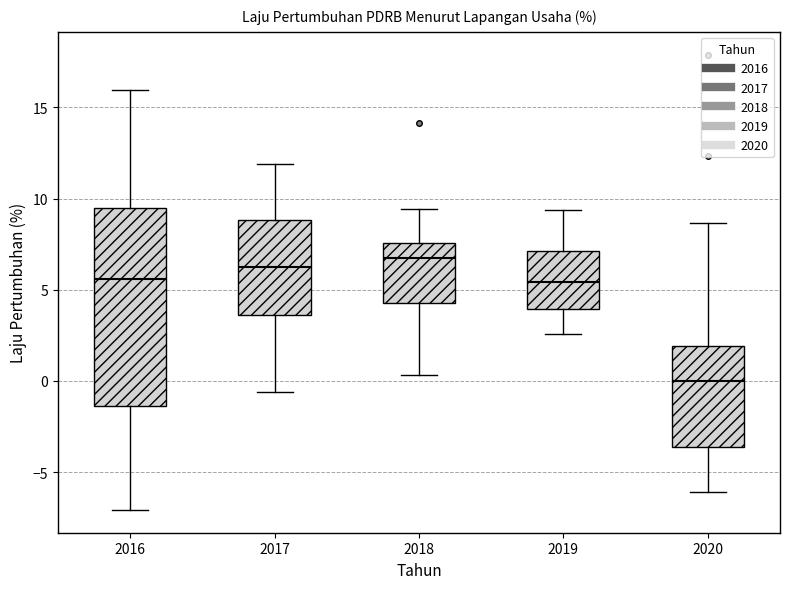

Where is the lower edge of the box at x = 2019 on the y-axis? The values are not printed on the chart, so give them approximately, as read against the axis.

4.0